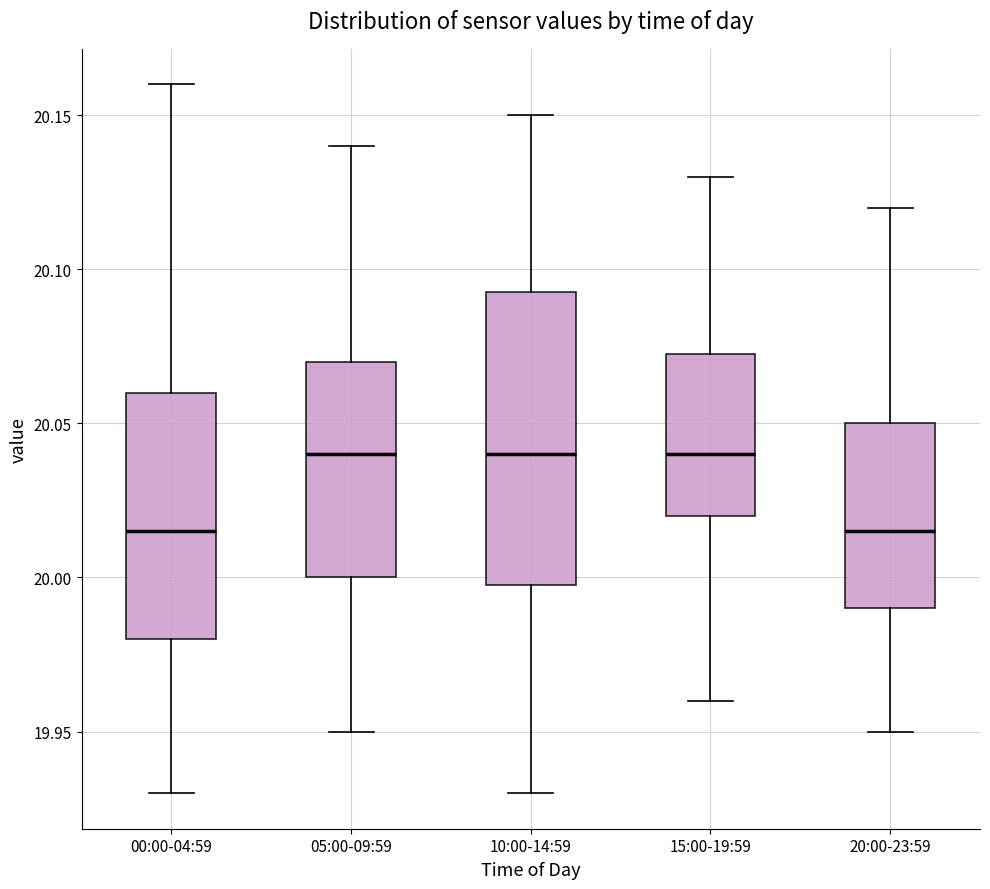

Reading left to right, transcribe this box plot: for each box, give where its median line is, the range the box spans, and where its two whiskers end, as read against the y-axis. The values are not printed on the chart, so give them approximately, as read against the axis.

00:00-04:59: median 20.015, box 19.980 to 20.060, whiskers 19.930 to 20.160
05:00-09:59: median 20.040, box 20.000 to 20.070, whiskers 19.950 to 20.140
10:00-14:59: median 20.040, box 20.000 to 20.095, whiskers 19.930 to 20.150
15:00-19:59: median 20.040, box 20.020 to 20.075, whiskers 19.960 to 20.130
20:00-23:59: median 20.015, box 19.990 to 20.050, whiskers 19.950 to 20.120